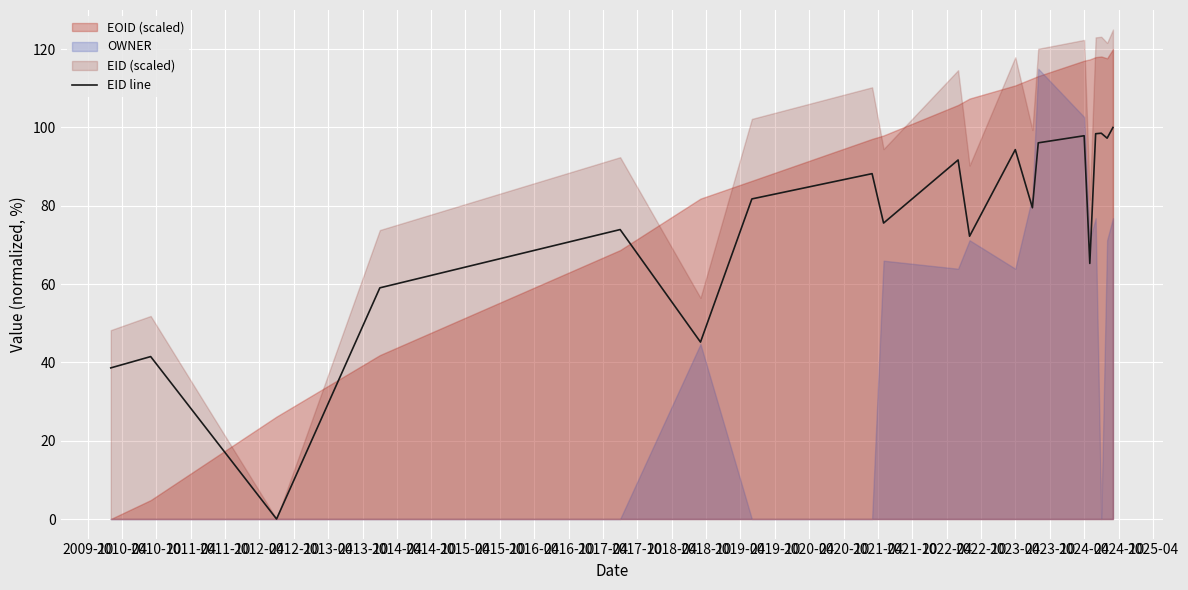

How many lines are shown in the chart?

1